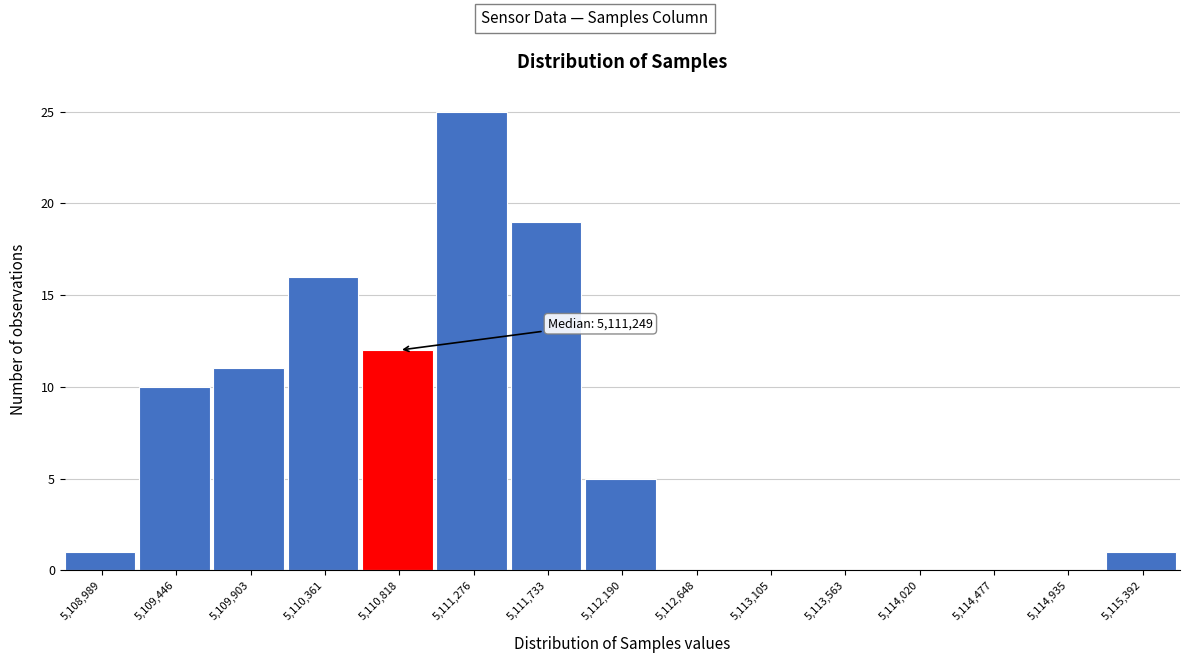

Reading left to right, what are all the values shown in this chart?

5,108,989=1	5,109,446=10	5,109,903=11	5,110,361=16	5,110,818=12	5,111,276=25	5,111,733=19	5,112,190=5	5,112,648=0	5,113,105=0	5,113,563=0	5,114,020=0	5,114,477=0	5,114,935=0	5,115,392=1